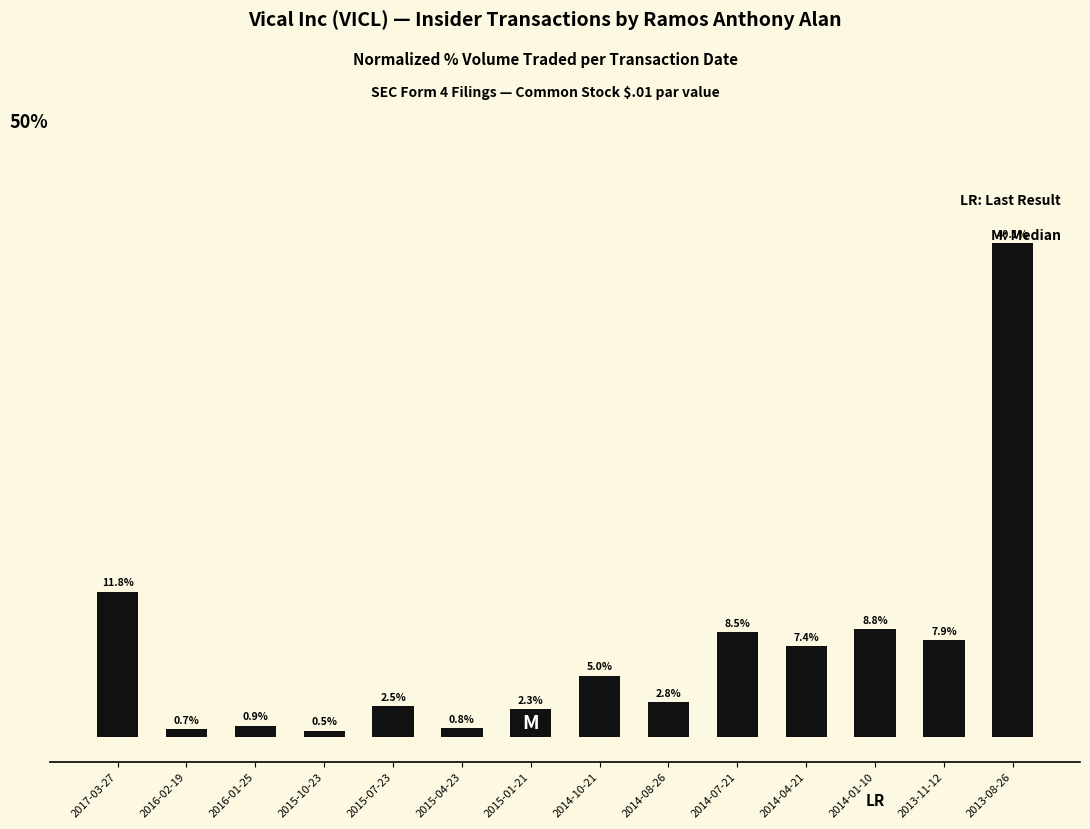

Between 2015-01-21 and 2015-04-23, which is larger?

2015-01-21